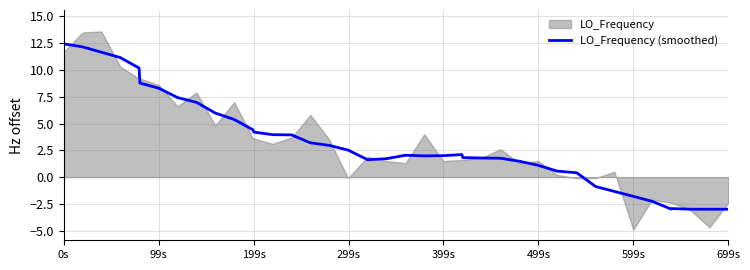

What is the highest value of the LO_Frequency (smoothed) series?

12.4